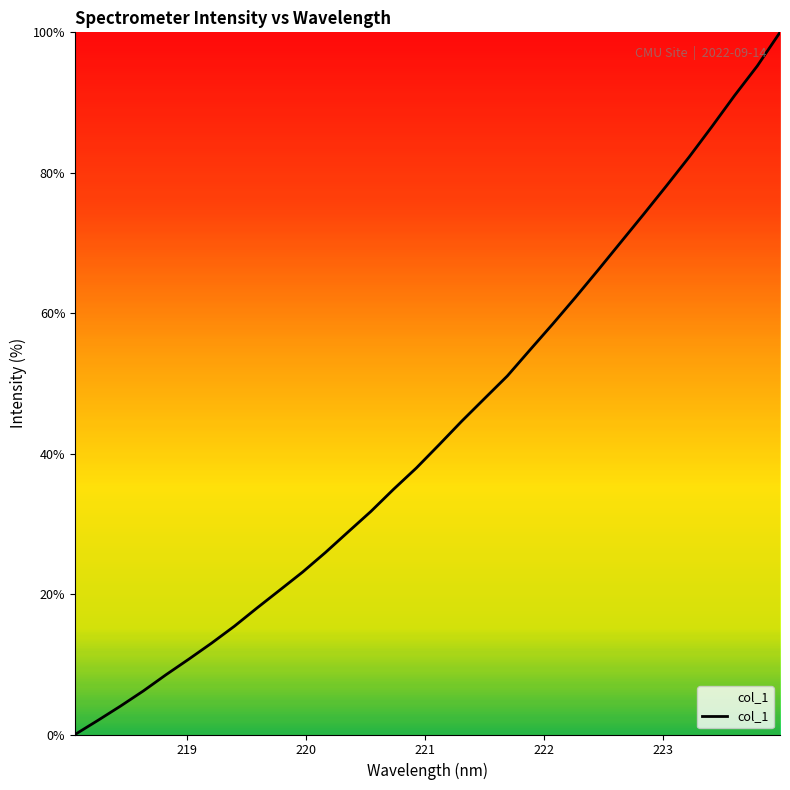

What is the greatest value displayed?

100.0